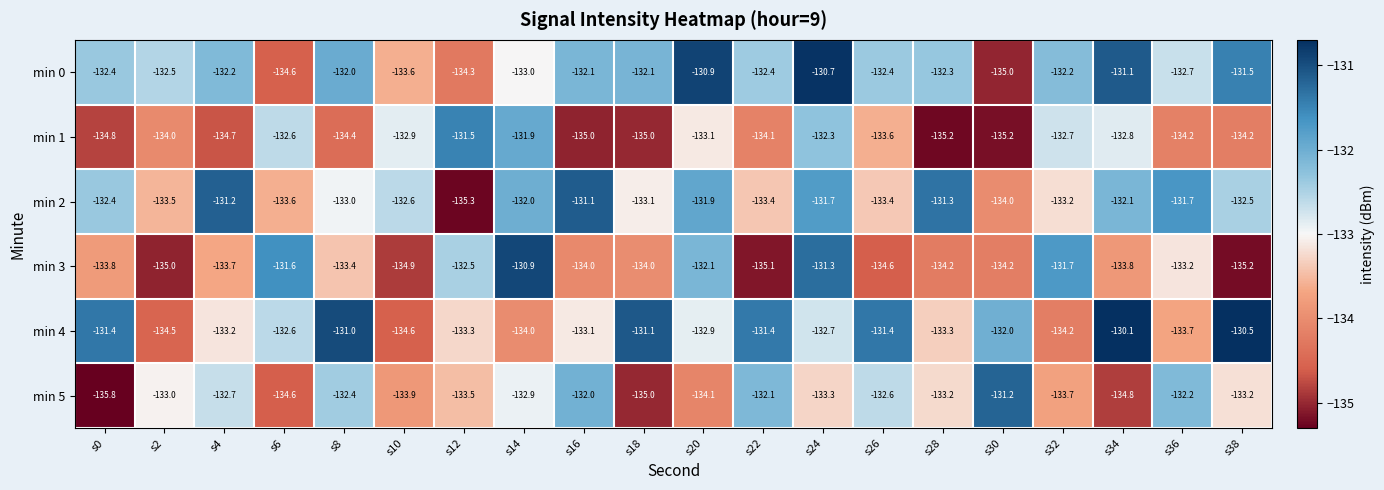

At which category does the chart reach its peak across all series?

s34